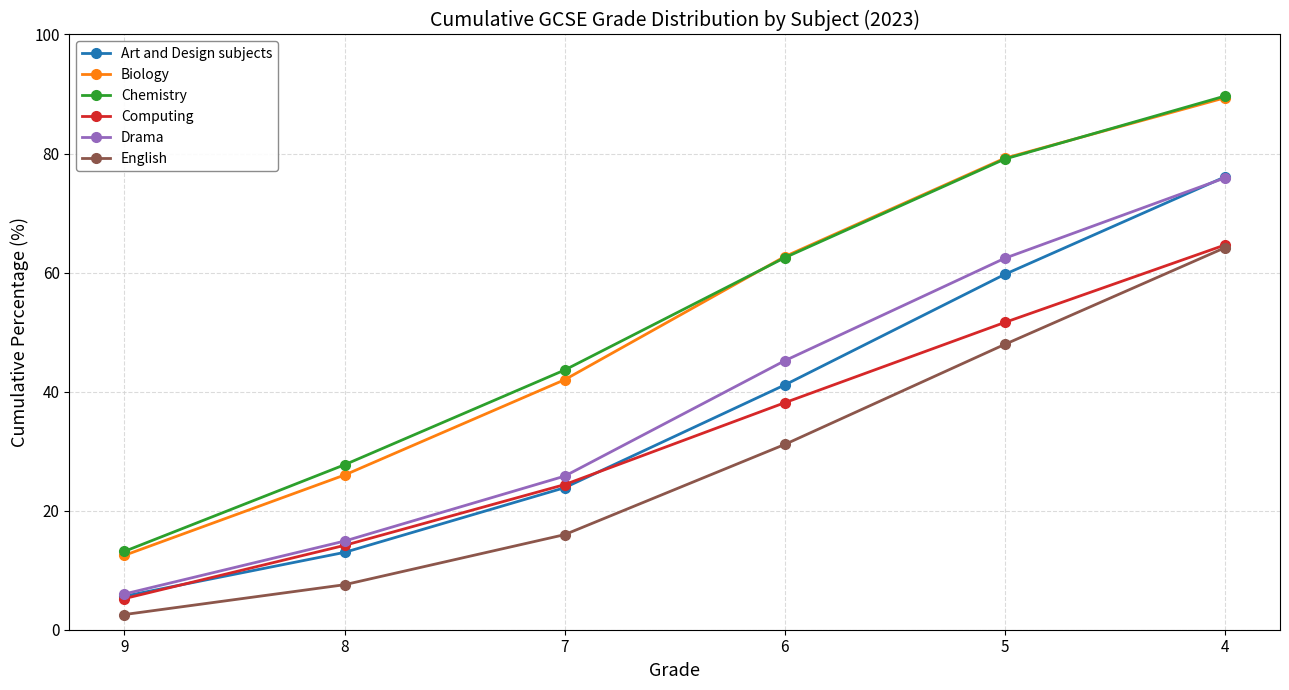

The value of Art and Design subjects at 6 is 68.5. True or false?

False